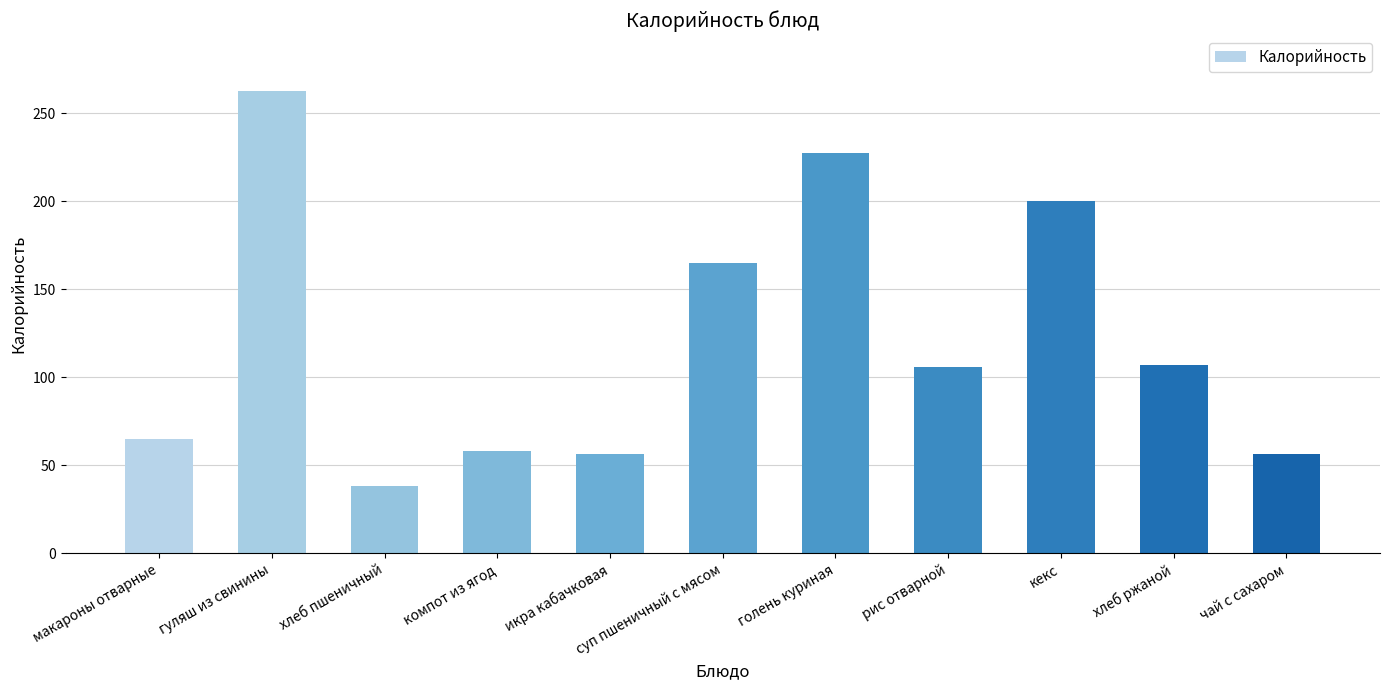

What is the minimum value shown in the chart?

38.0